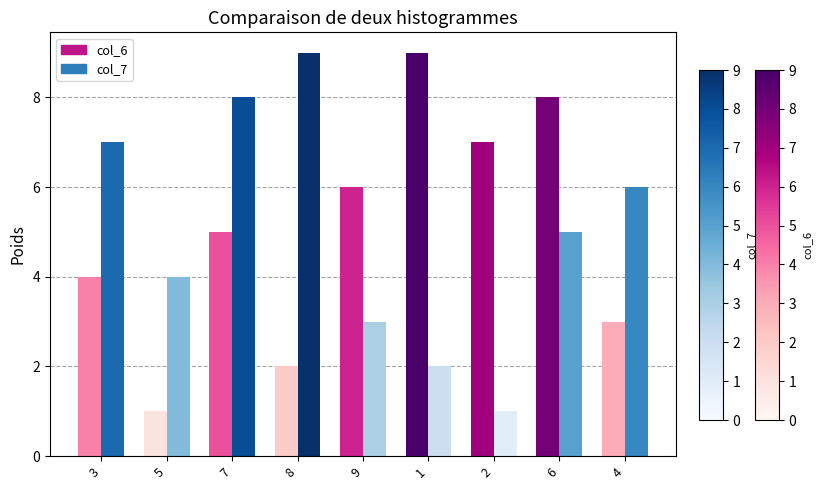

How many bars are there in each group?

2